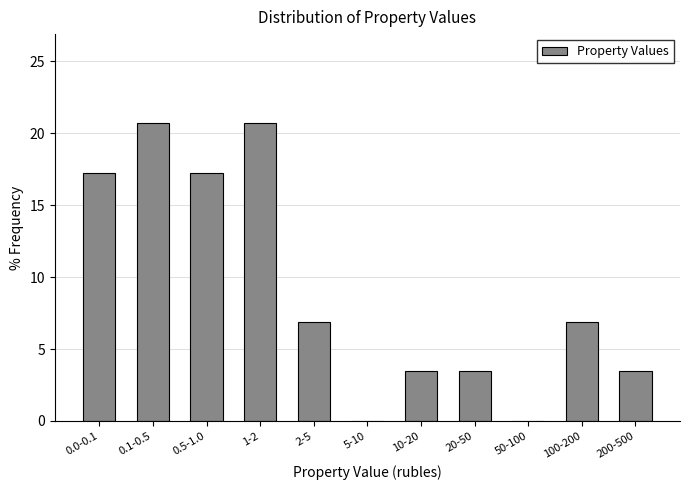

Reading right to left, extract all data points from this chart.

200-500=3.4	100-200=6.9	50-100=0.0	20-50=3.4	10-20=3.4	5-10=0.0	2-5=6.9	1-2=20.7	0.5-1.0=17.2	0.1-0.5=20.7	0.0-0.1=17.2